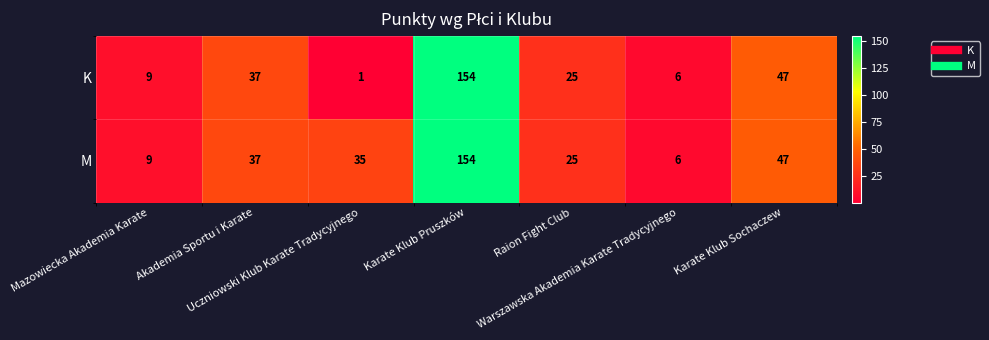

How many data points in M are less than 35?

3